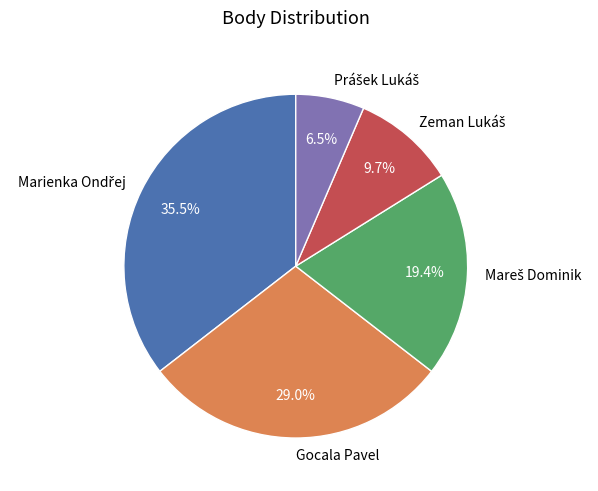

What percentage is NOT represented by Gocala Pavel?

71.0%